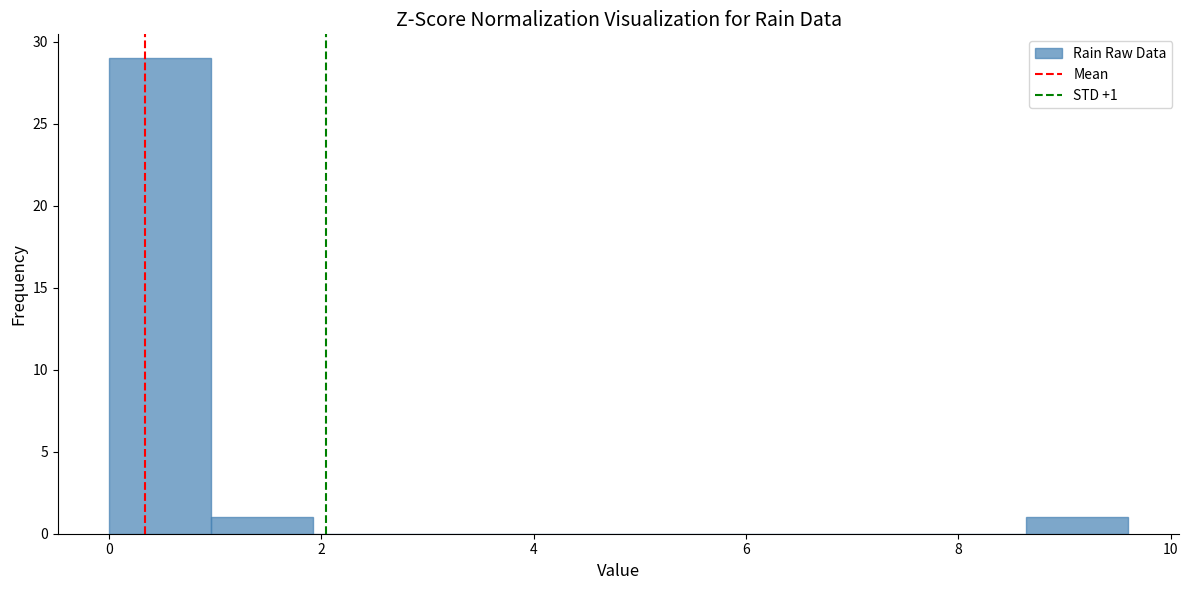

Over which range of the x-axis is the bar tallest?

0.00 to 0.96